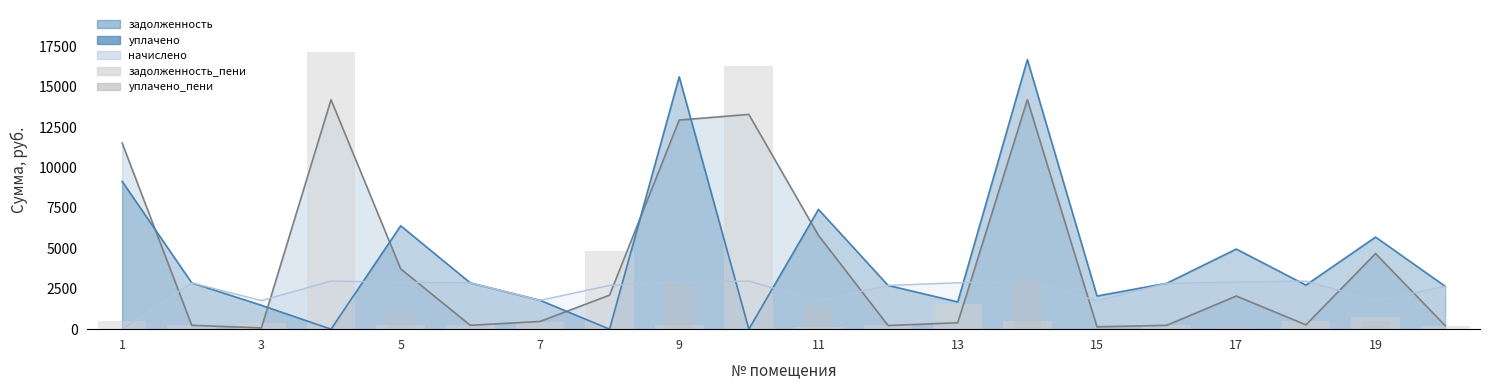

What is the average value of the задолженность_пени series?

2234.1